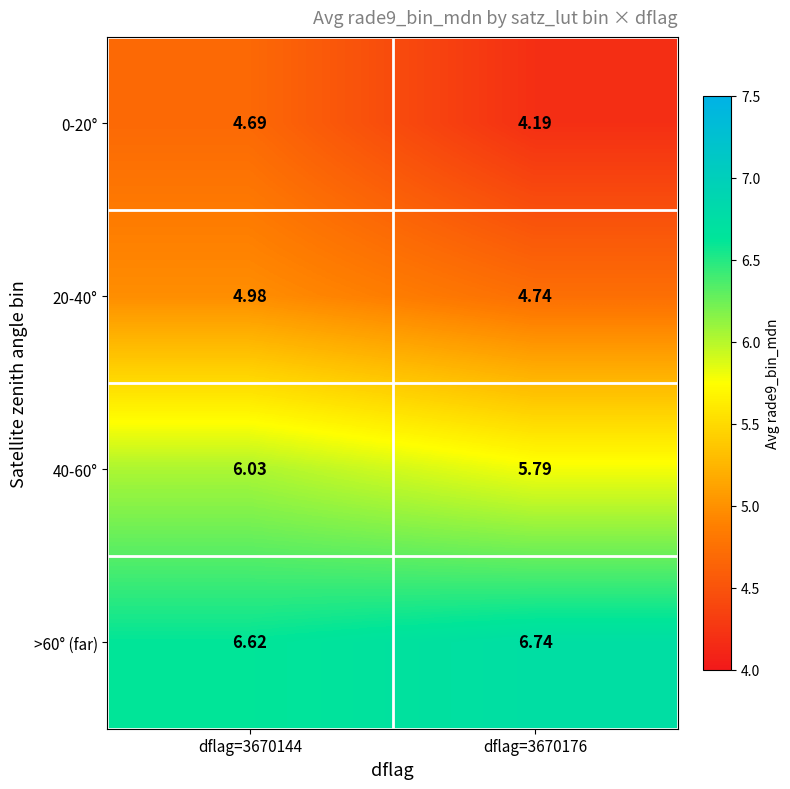

What is the total value across all series at dflag=3670176?

21.5